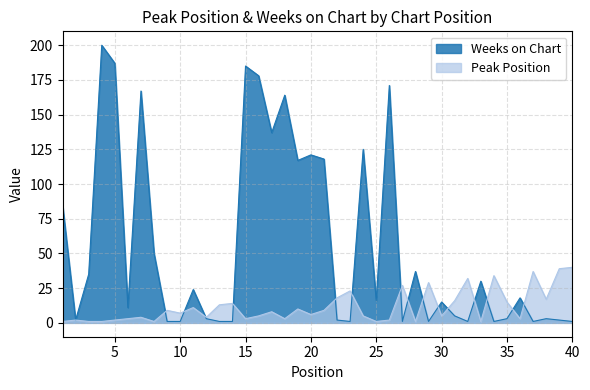

List the labels in order of Weeks on Chart value, largest first.

4, 5, 15, 16, 26, 7, 18, 17, 24, 20, 21, 19, 1, 8, 28, 3, 33, 11, 36, 25, 30, 6, 31, 12, 35, 38, 2, 22, 39, 9, 10, 13, 14, 23, 27, 29, 32, 34, 37, 40